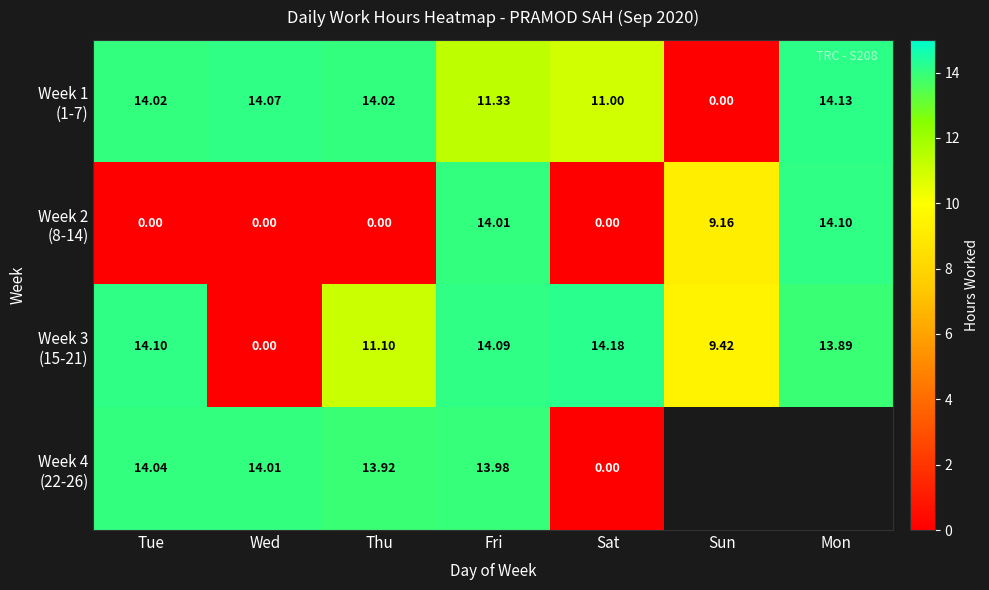

At which label is Week 3 (15-21) closest to 7?

Sun